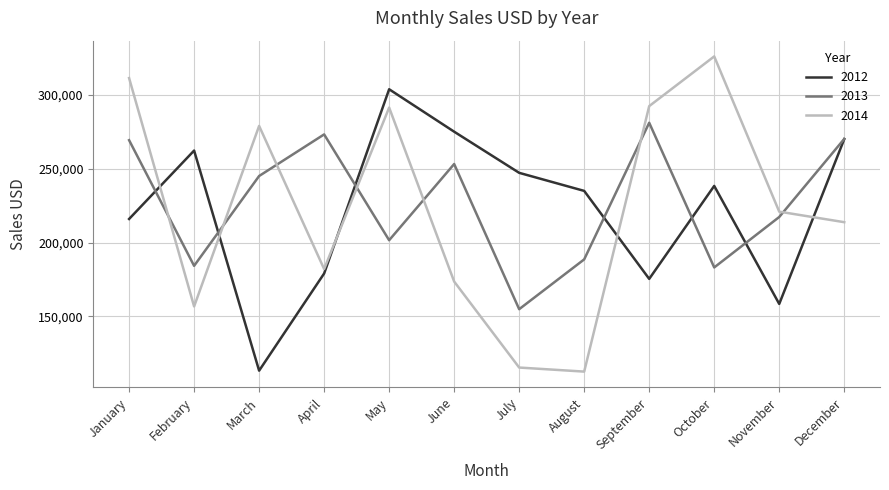

At how many categories does at least one series exceed 114569?

12